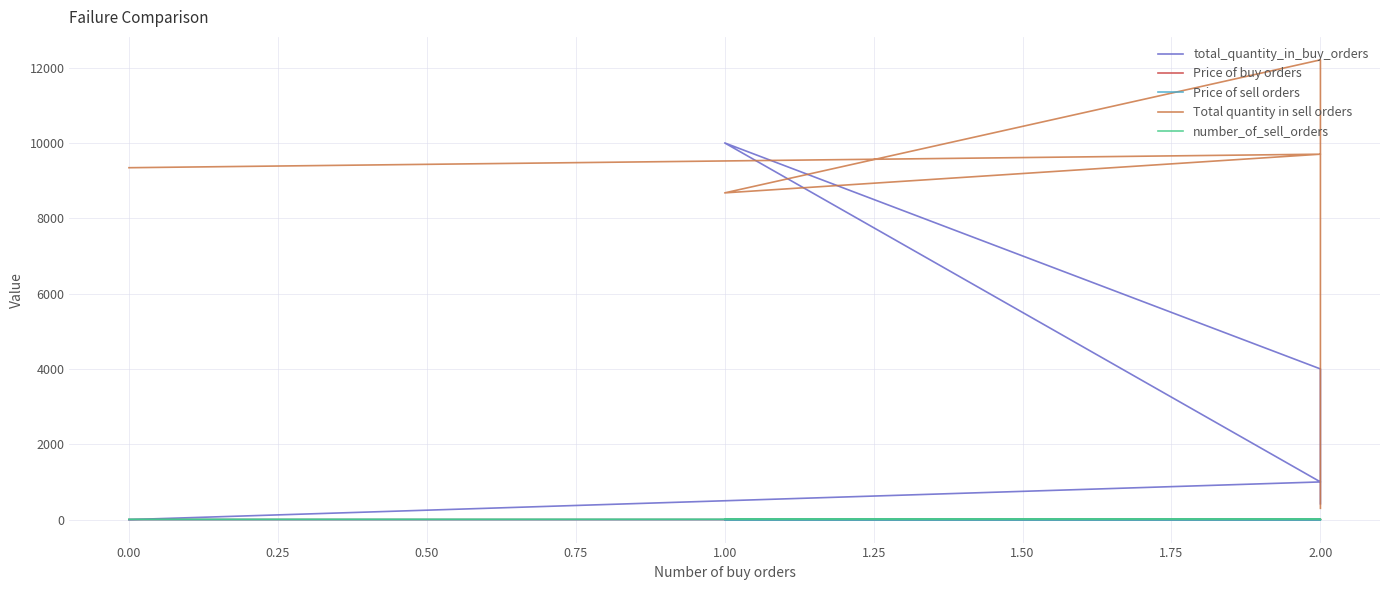

Does the chart display data point markers on the line(s)?

No